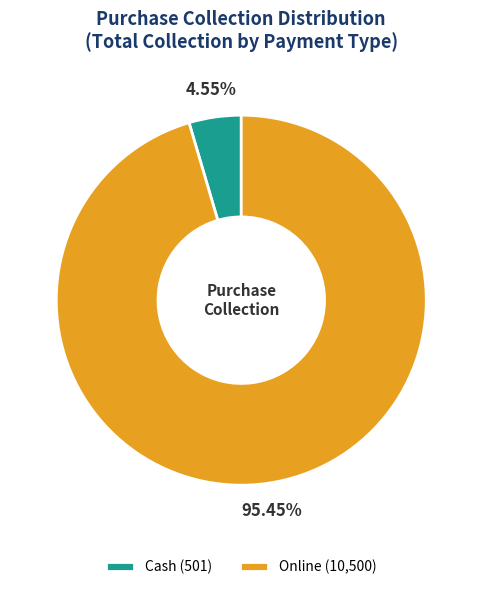

Does Online represent more than half of the total?

Yes